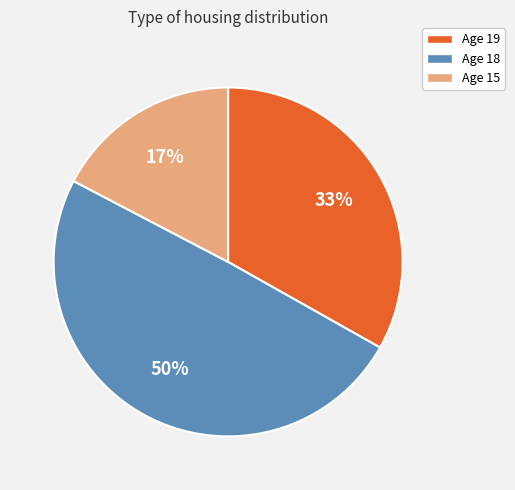

How many slices are in this pie chart?

3